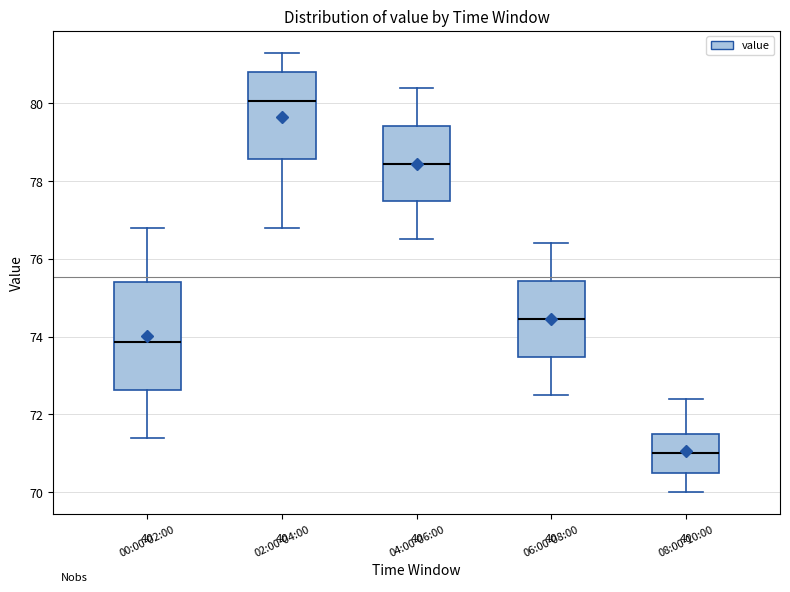

Reading left to right, read every box against the y-axis: the position of its median line, the range the box covers, and the ends of its whiskers. The values are not printed on the chart, so give them approximately, as read against the axis.

00:00-02:00: median 73.8, box 72.6 to 75.4, whiskers 71.4 to 76.8
02:00-04:00: median 80.0, box 78.6 to 80.8, whiskers 76.8 to 81.4
04:00-06:00: median 78.4, box 77.4 to 79.4, whiskers 76.6 to 80.4
06:00-08:00: median 74.4, box 73.4 to 75.4, whiskers 72.6 to 76.4
08:00-10:00: median 71.0, box 70.6 to 71.6, whiskers 70.0 to 72.4